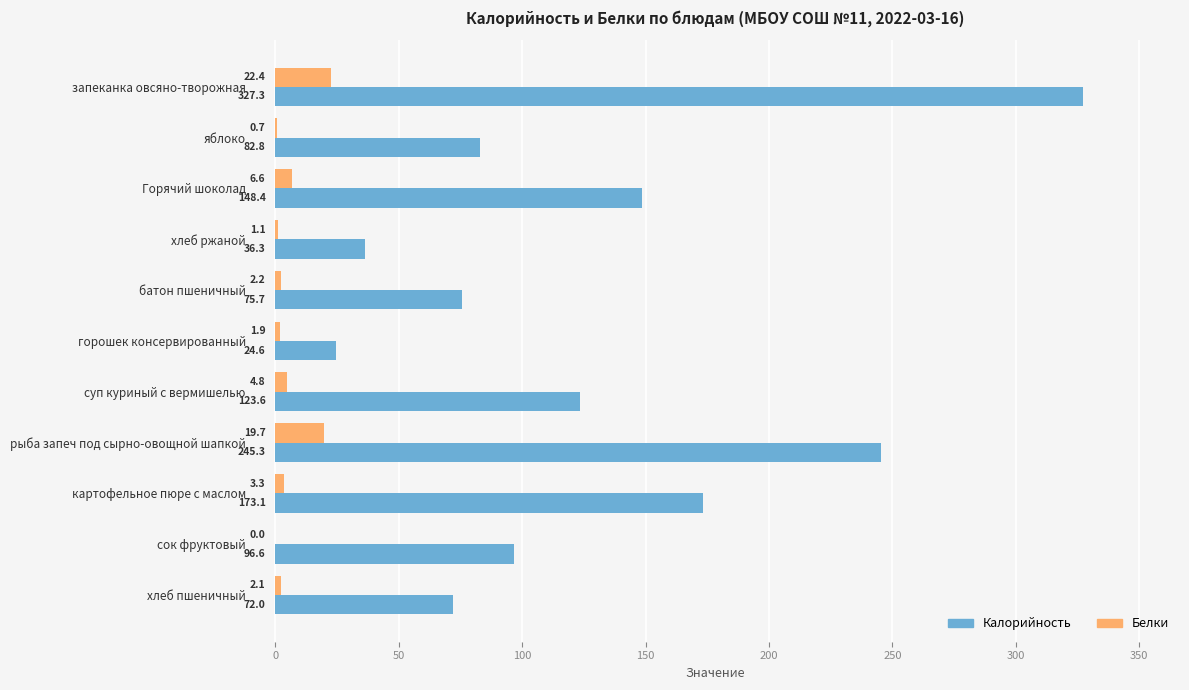

What is the highest value of the Калорийность series?

327.3